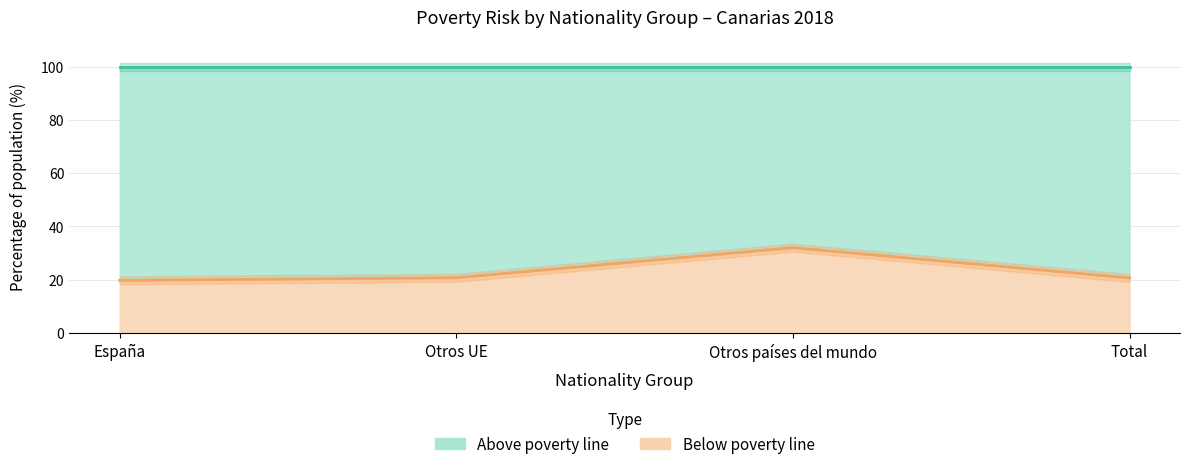

List the labels in order of value, largest first.

Otros países del mundo, Otros UE, Total, España